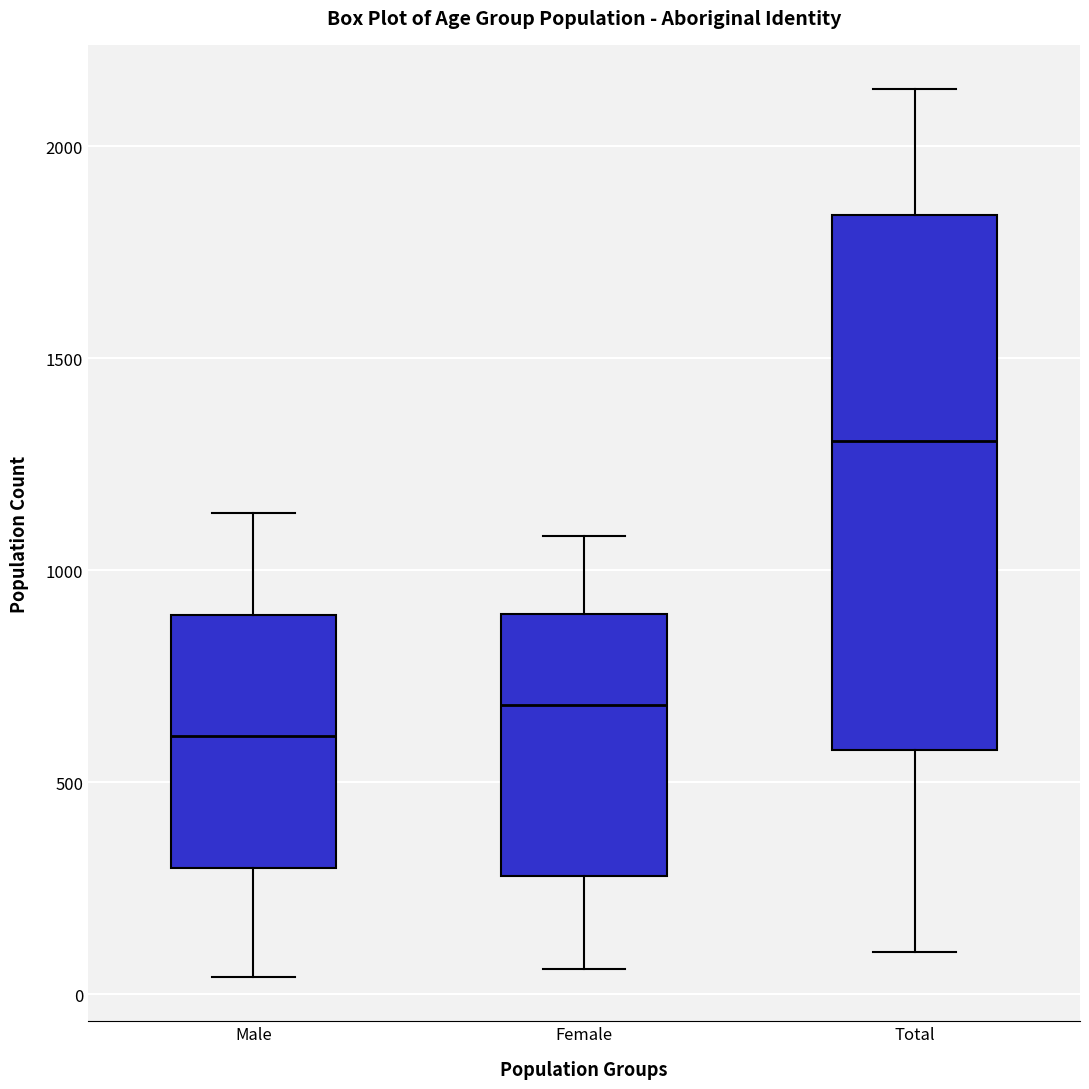

Reading left to right, read every box against the y-axis: the position of its median line, the range the box covers, and the ends of its whiskers. The values are not printed on the chart, so give them approximately, as read against the axis.

Male: median 600, box 300 to 900, whiskers 50 to 1150
Female: median 700, box 300 to 900, whiskers 50 to 1100
Total: median 1300, box 600 to 1850, whiskers 100 to 2150